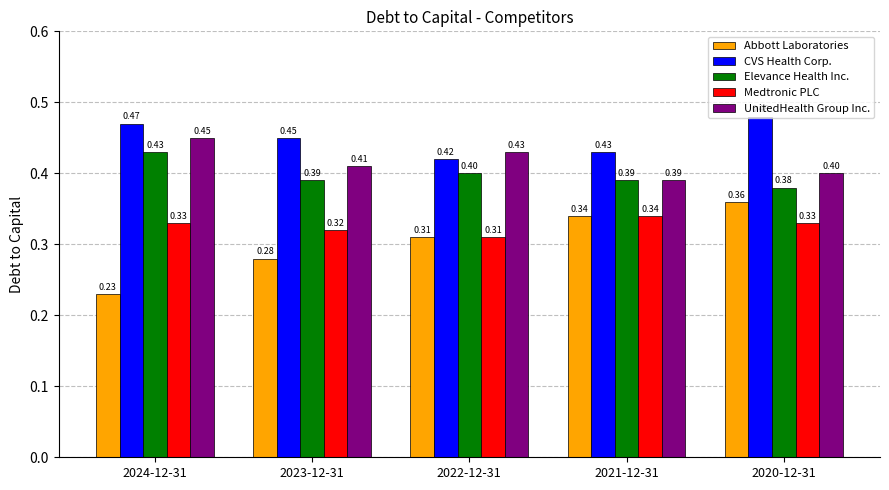

The Elevance Health Inc. series shows 0.4 at 2023-12-31. True or false?

True